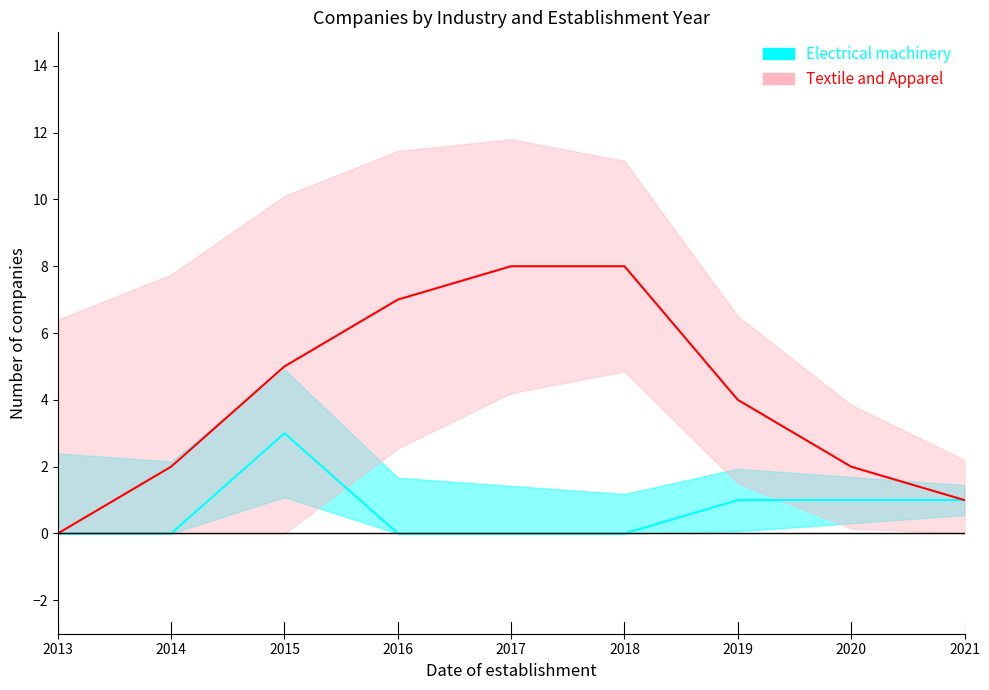

True or false: Textile and Apparel, Apparel Industry and Electrical machinery and equipment manufacturing intersect in this chart.

False